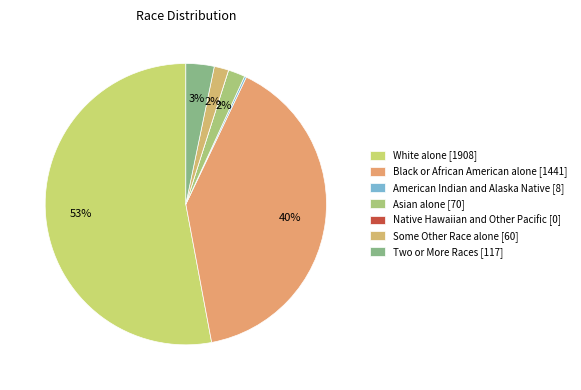

Combined, do Black or African American alone and American Indian and Alaska Native account for over 50%?

No